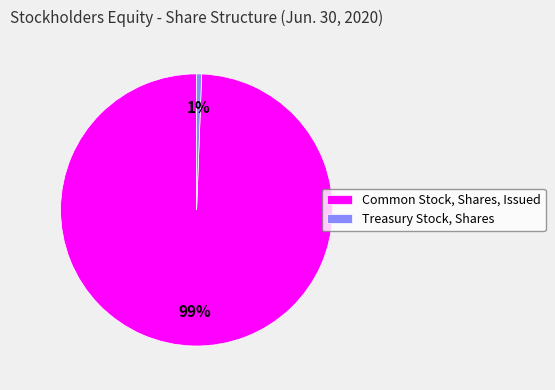

How many segments does this pie chart have?

2